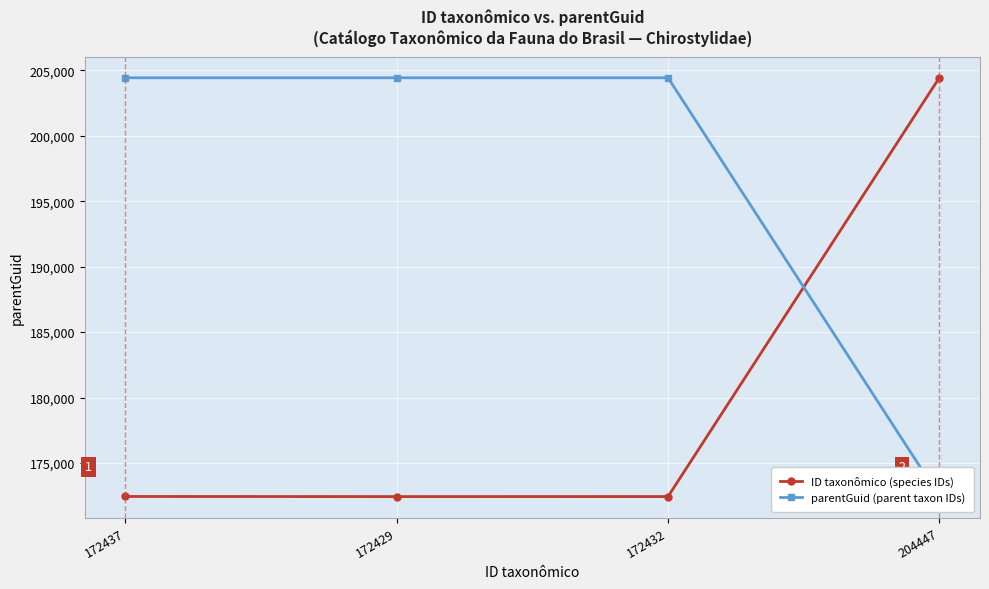

The ID taxonômico (species IDs) series shows 204447 at 204447. True or false?

True